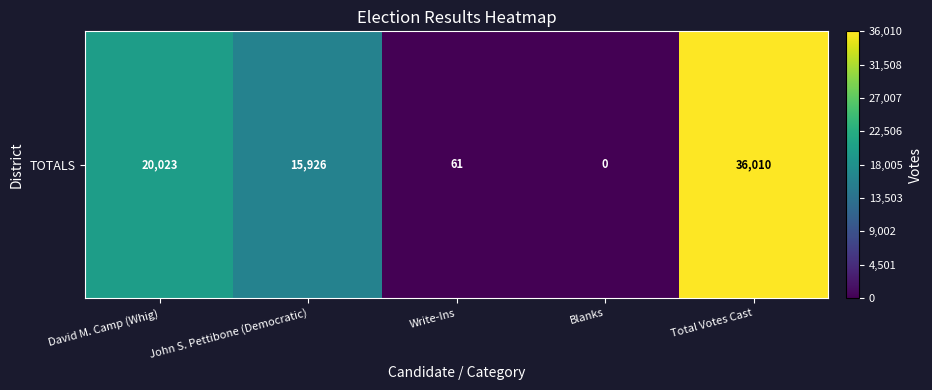

Reading left to right, extract all data points from this chart.

20023	15926	61	0	36010